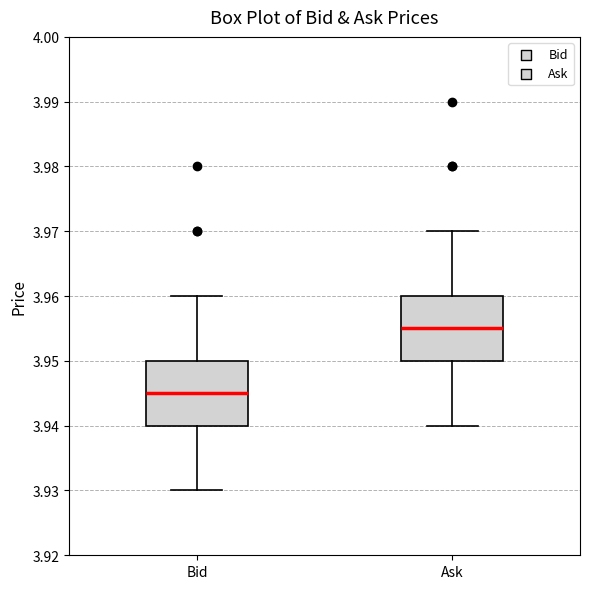

Reading left to right, read every box against the y-axis: the position of its median line, the range the box covers, and the ends of its whiskers. The values are not printed on the chart, so give them approximately, as read against the axis.

Bid: median 3.945, box 3.940 to 3.950, whiskers 3.930 to 3.960
Ask: median 3.955, box 3.950 to 3.960, whiskers 3.940 to 3.970